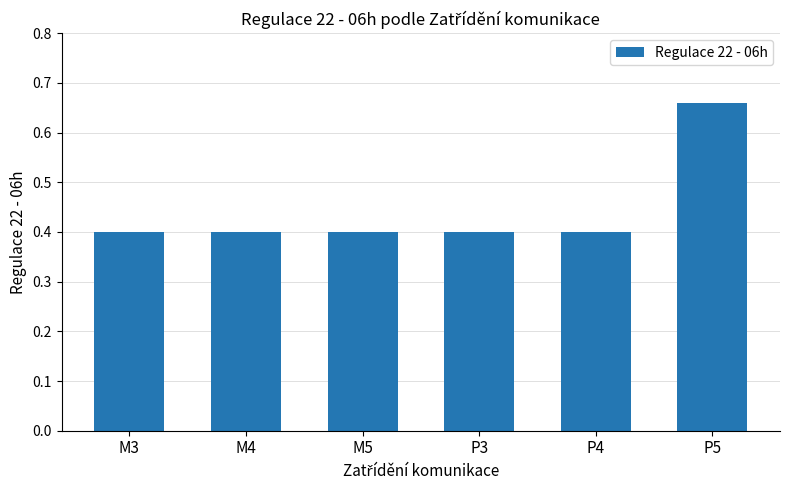

What is the minimum value shown in the chart?

0.4